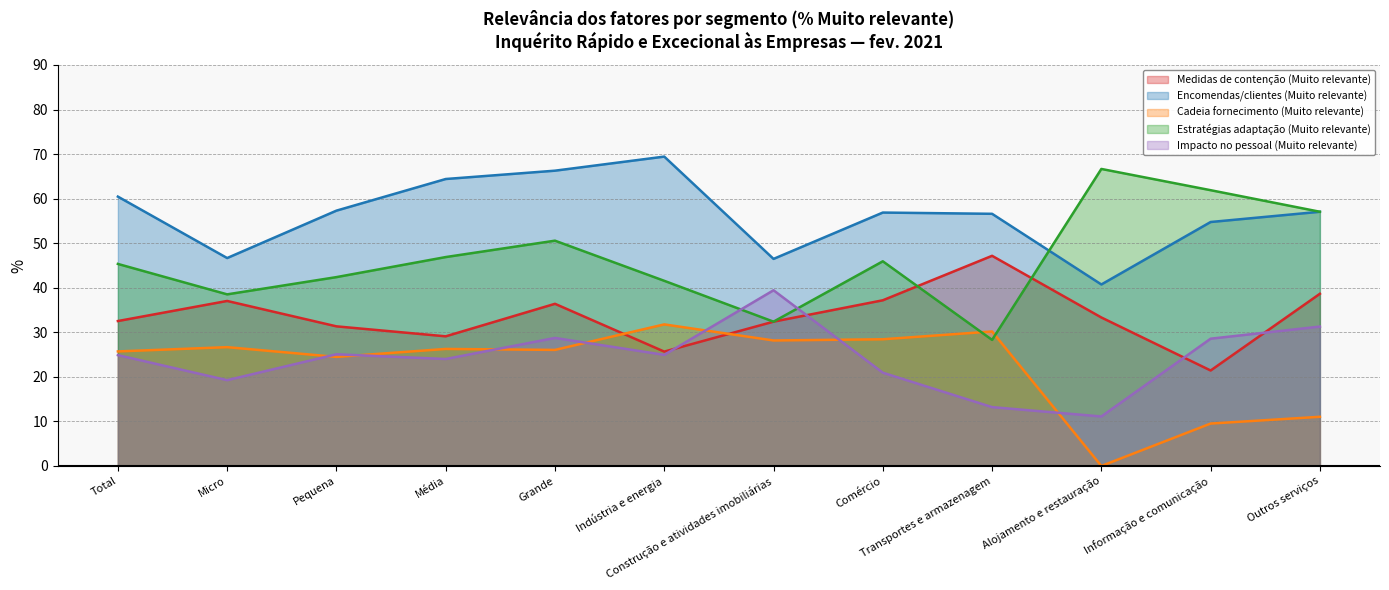

What is the highest value of the Impacto no pessoal (Muito relevante) series?

39.4